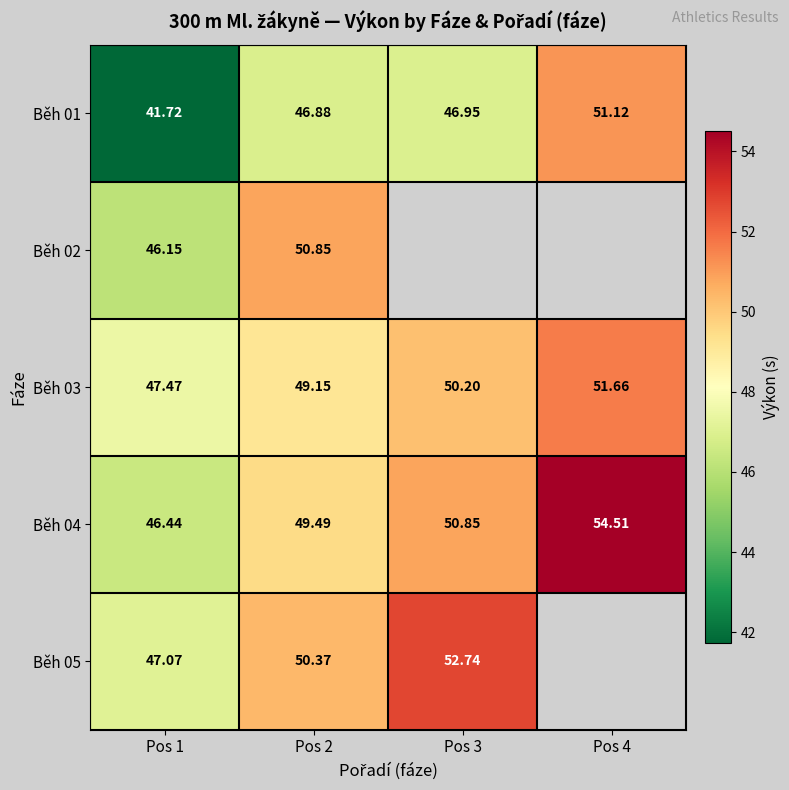

Rank the categories by Běh 04 value from highest to lowest.

Pos 4, Pos 3, Pos 2, Pos 1